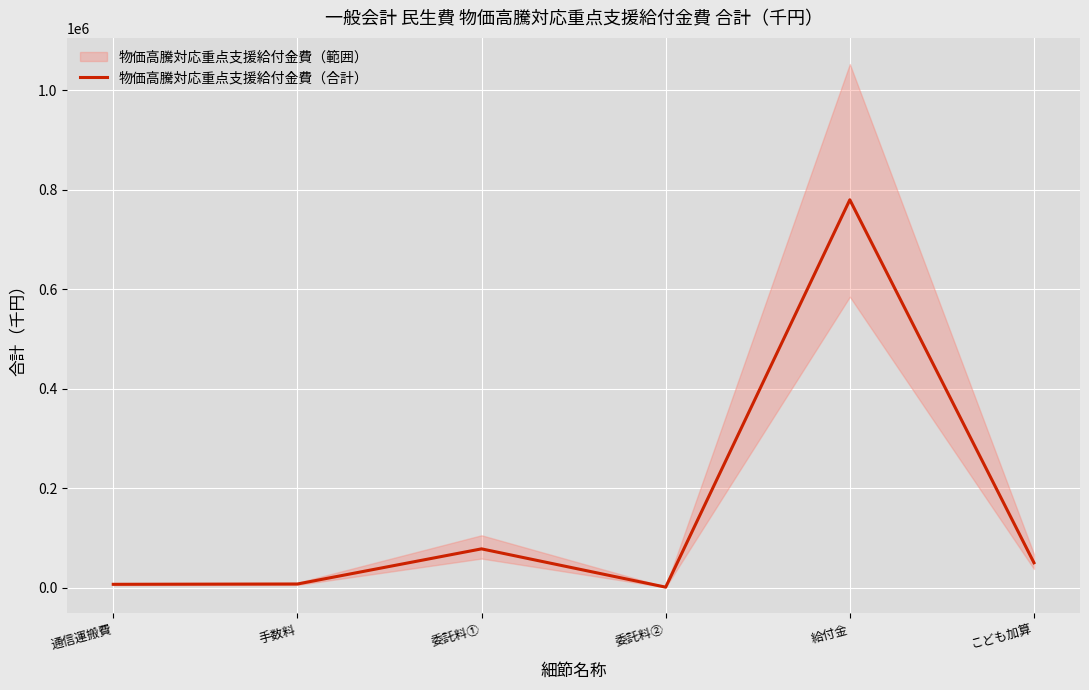

What is the label of the 3rd point from the left?

委託料①